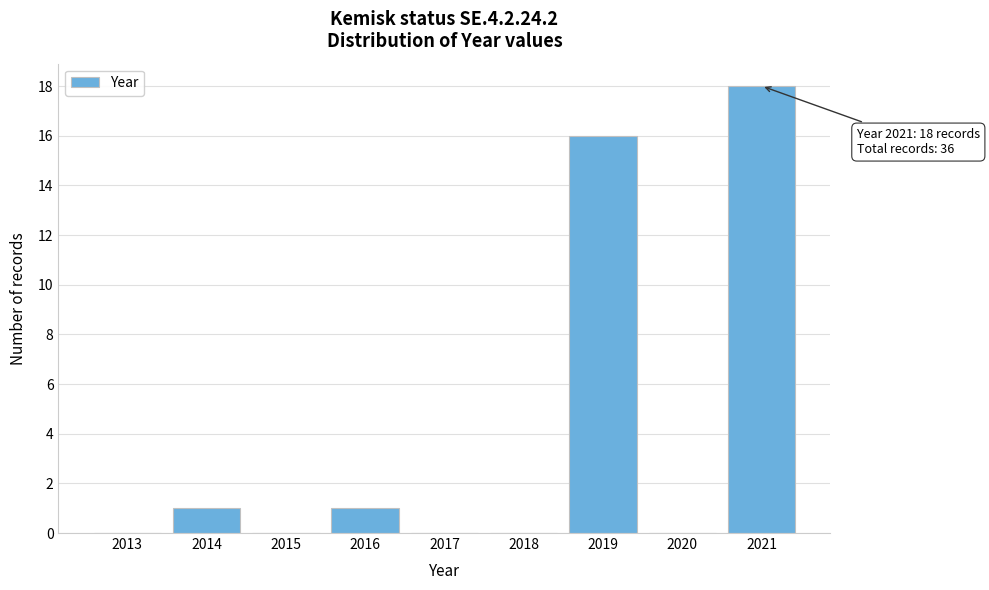

Reading right to left, what are all the values shown in this chart?

2021=18	2020=0	2019=16	2018=0	2017=0	2016=1	2015=0	2014=1	2013=0